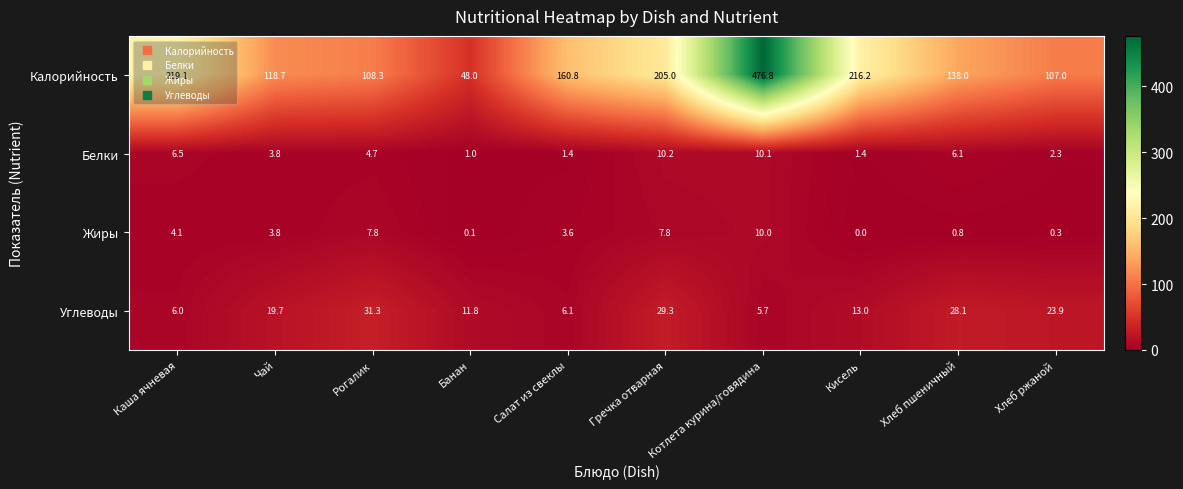

The Калорийность series shows 51.3 at Хлеб ржаной. True or false?

False